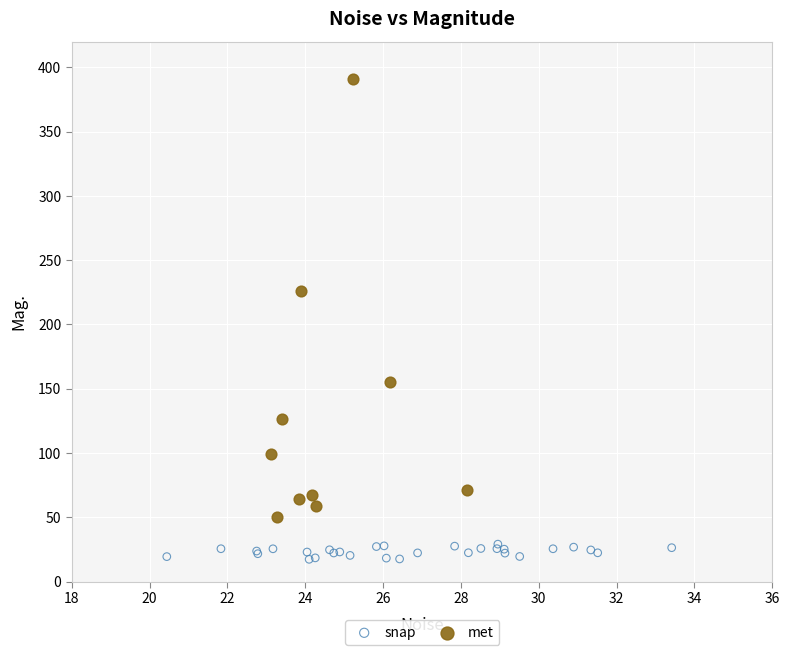

Which series reaches the maximum Y coordinate?

met